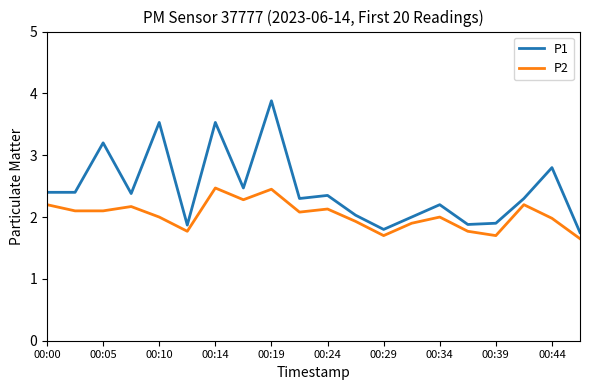

Which series has the largest total across all categories?

P1